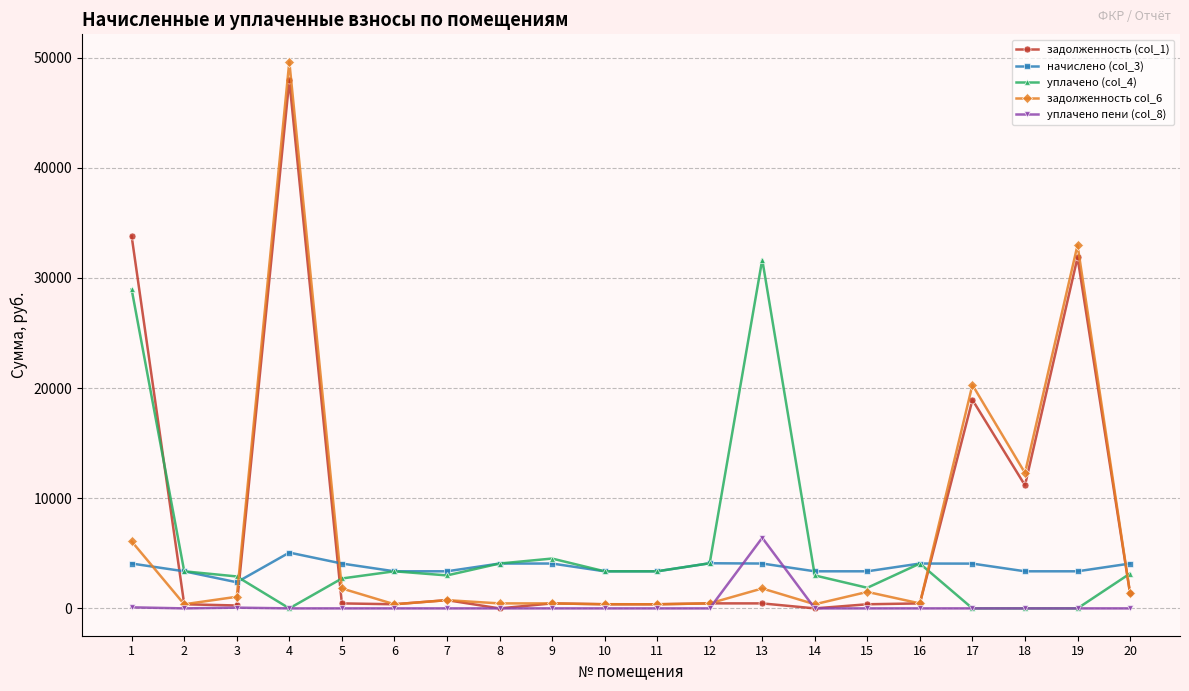

Which series has the largest total across all categories?

задолженность (col_1)